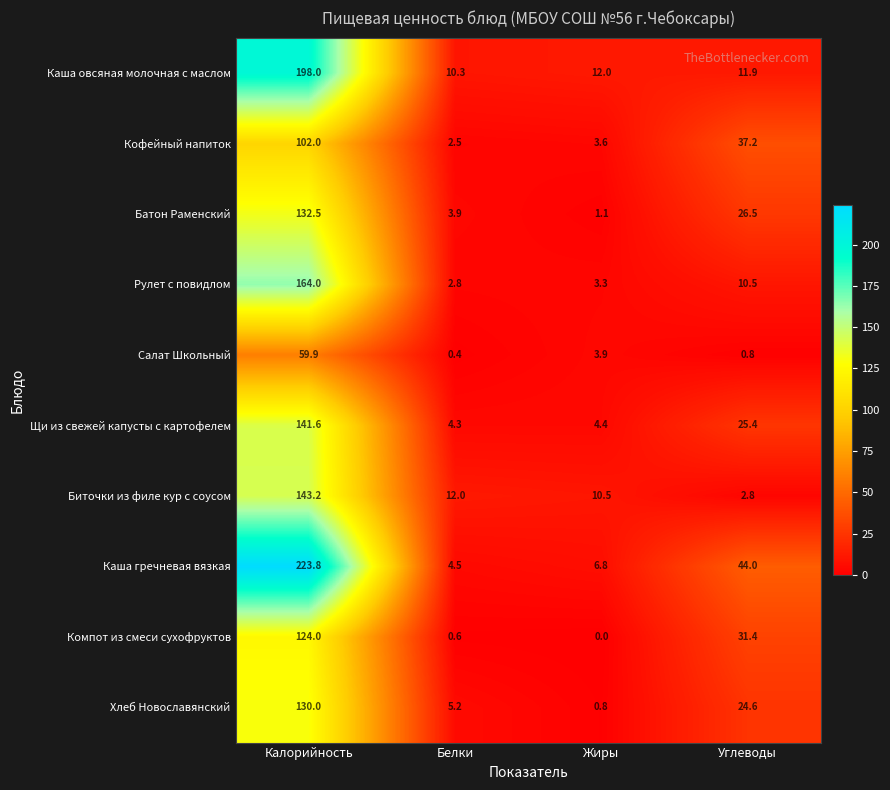

What is the difference between the maximum and minimum values in the Щи из свежей капусты с картофелем series?

137.3